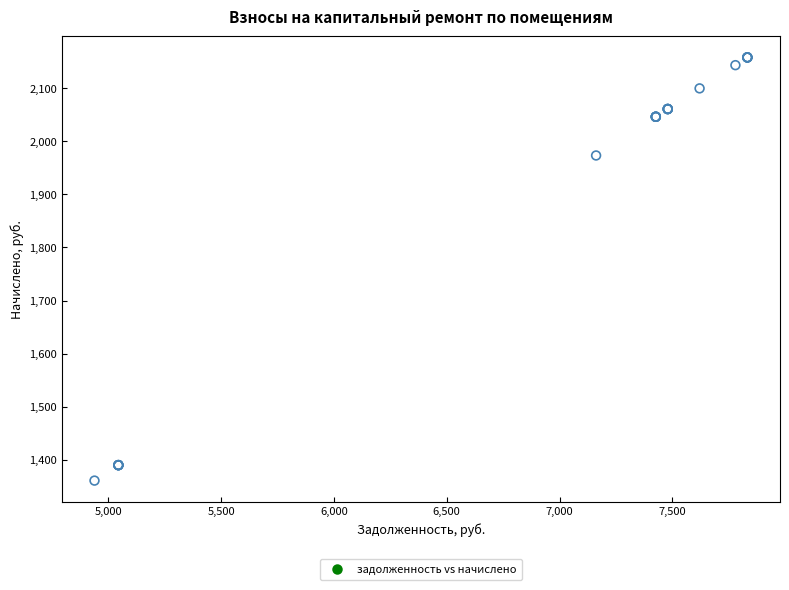

What Y value in the scatter plot is closest to 1759?

1973.2